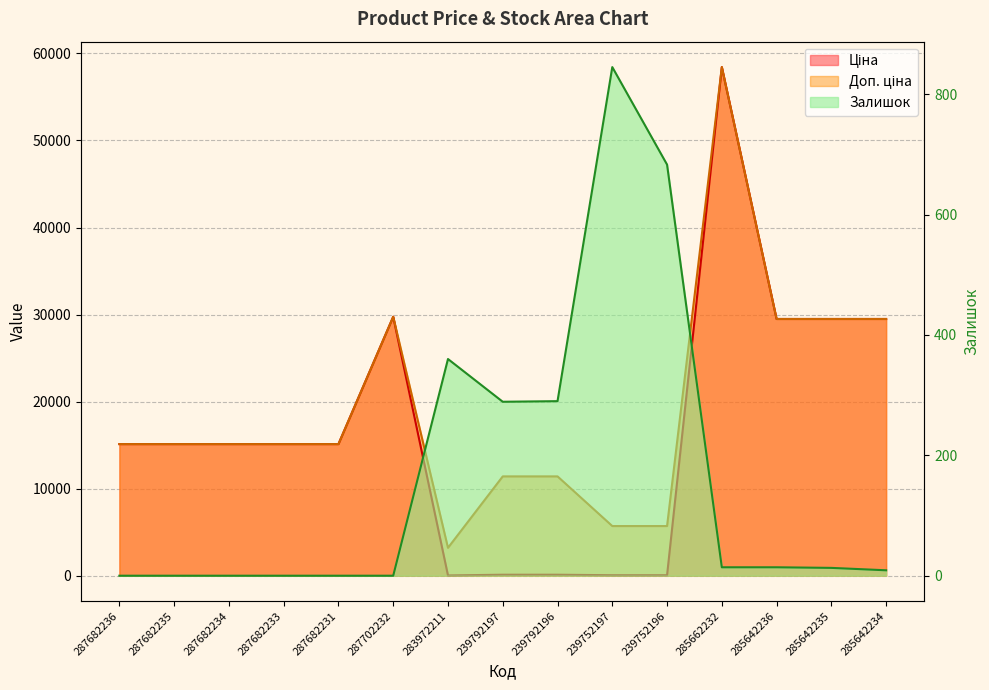

Which series changed the most between 287682234 and 287682233?

Ціна